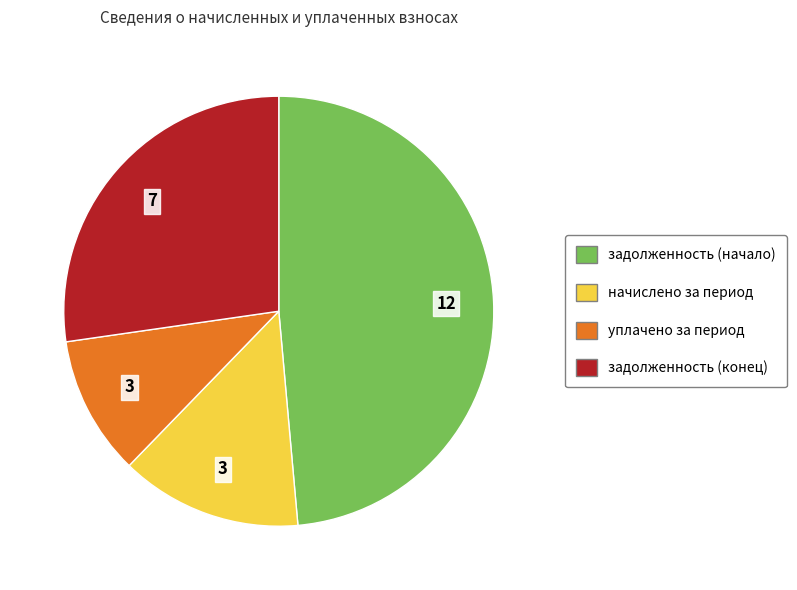

Is there a majority slice in this chart?

No